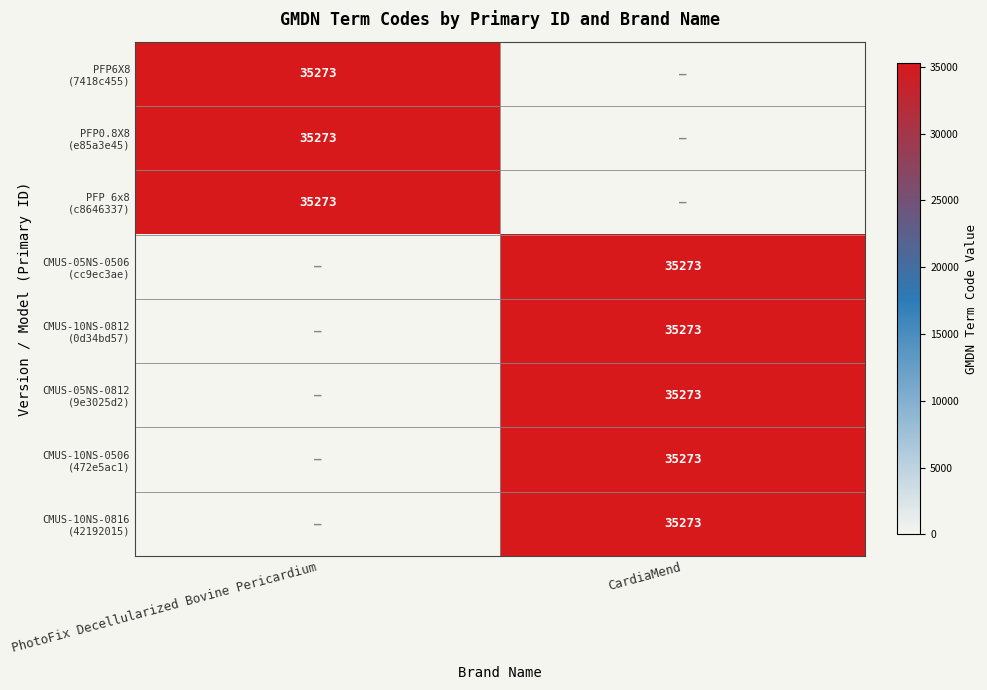

Between PhotoFix Decellularized Bovine Pericardium and CardiaMend, which series saw the biggest shift?

PFP6X8 (7418c455)